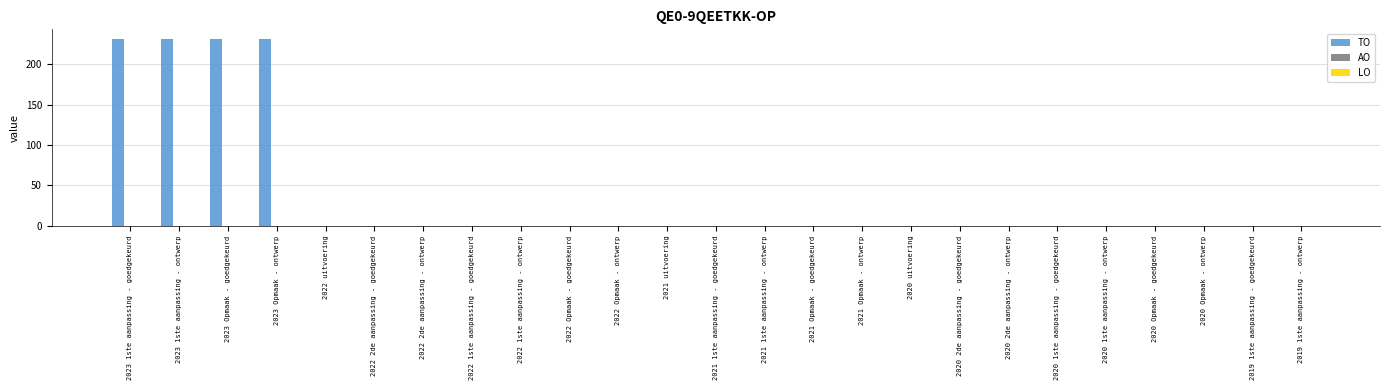

What is the sum of all values?

928